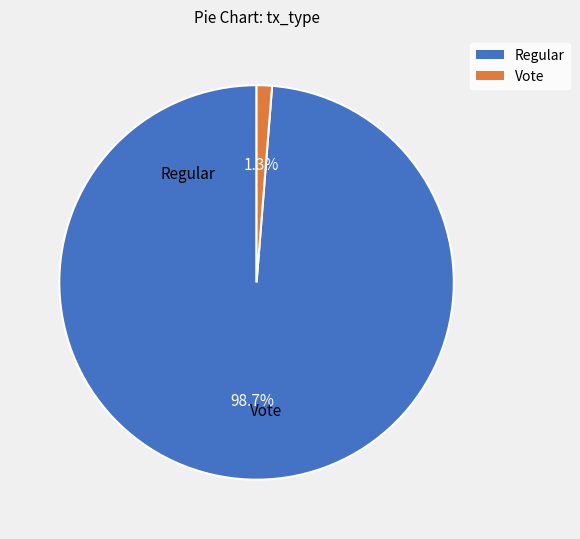

Which has a higher value, Vote or Regular?

Regular